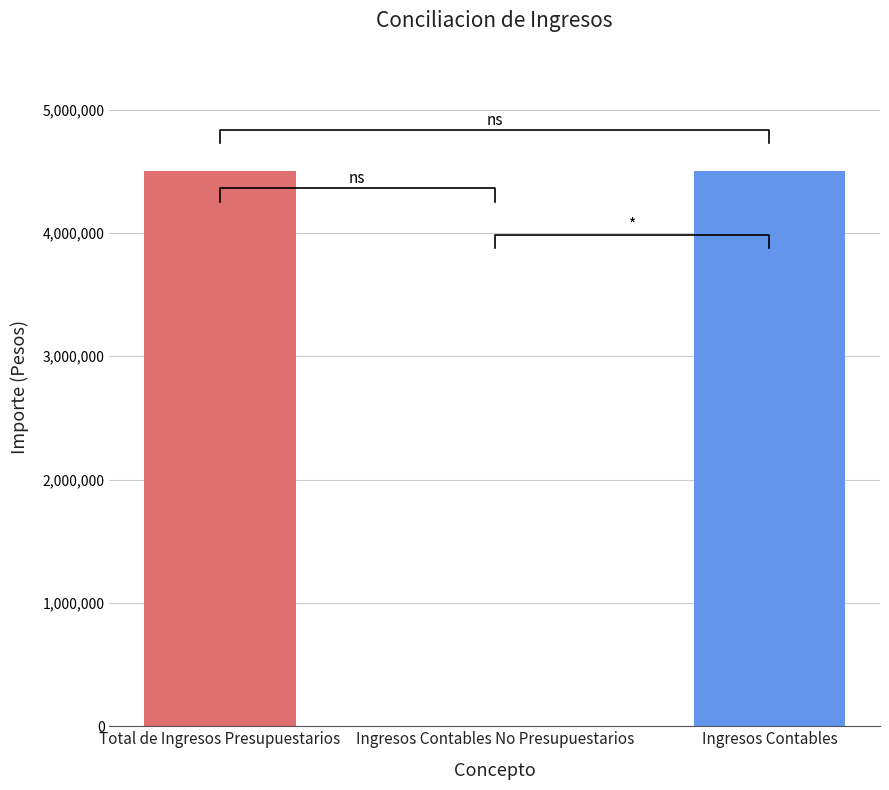

The chart shows a value of 4500000 at Total de Ingresos Presupuestarios. True or false?

True